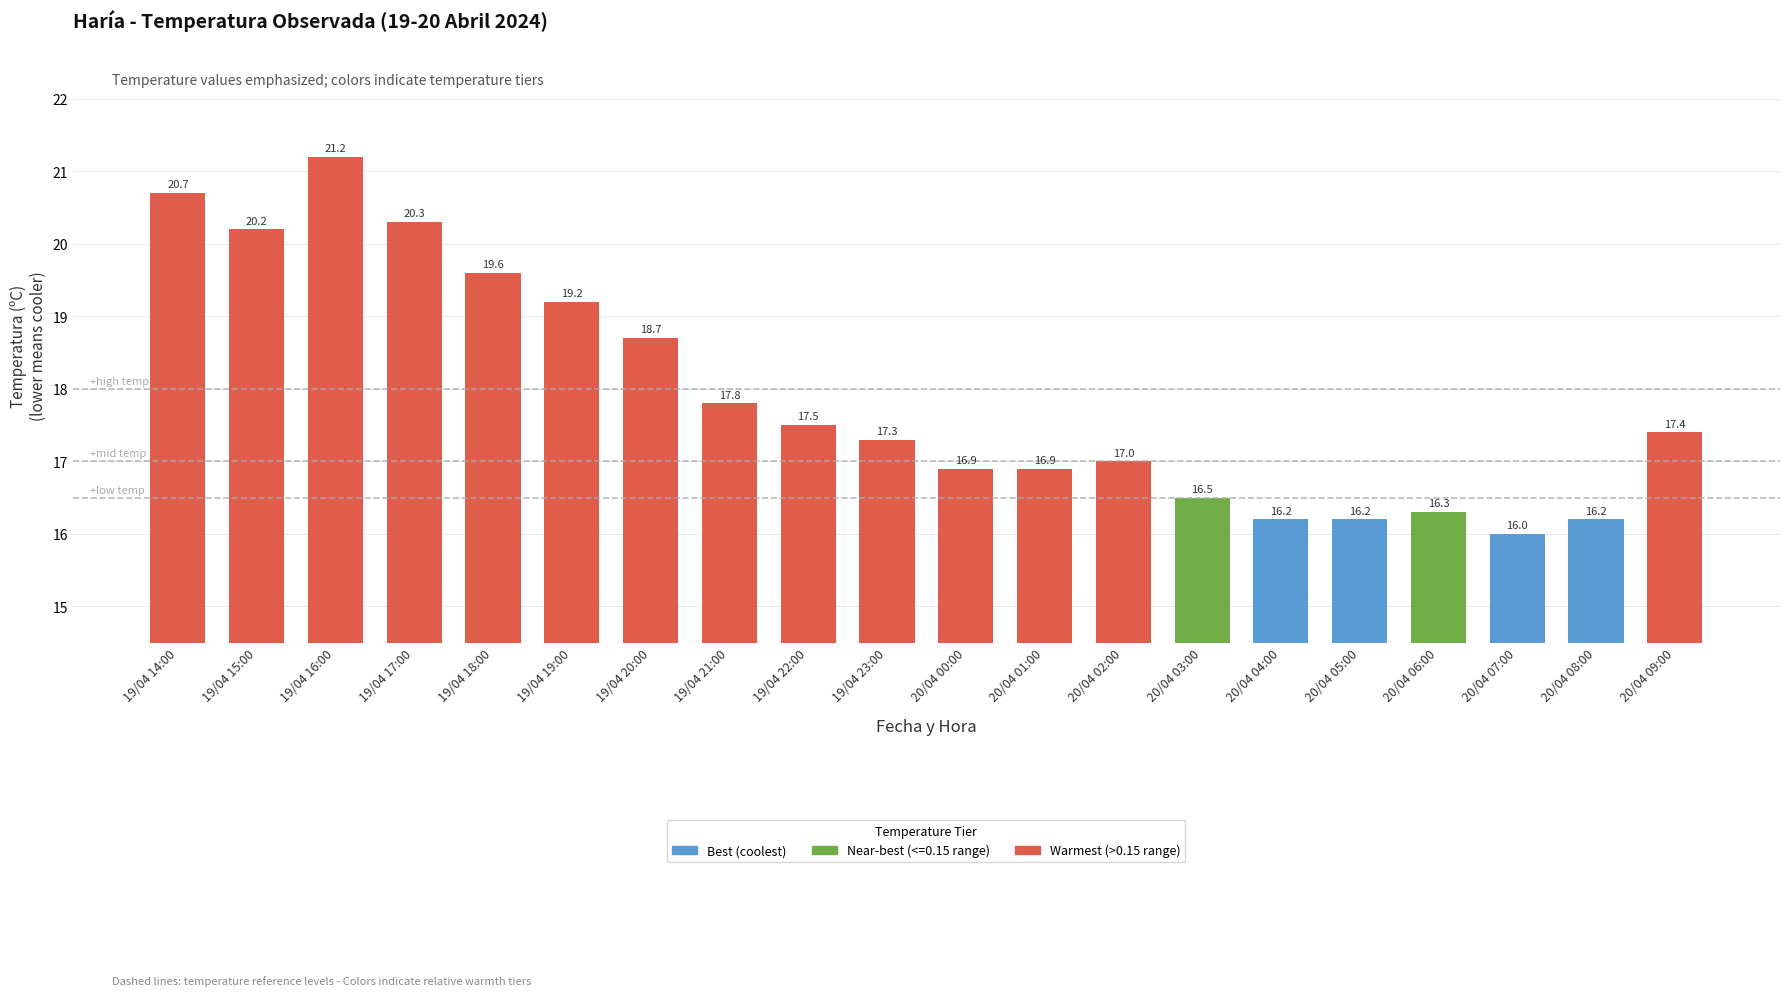

What is the change in value from 19/04 21:00 to 19/04 23:00?

-0.5